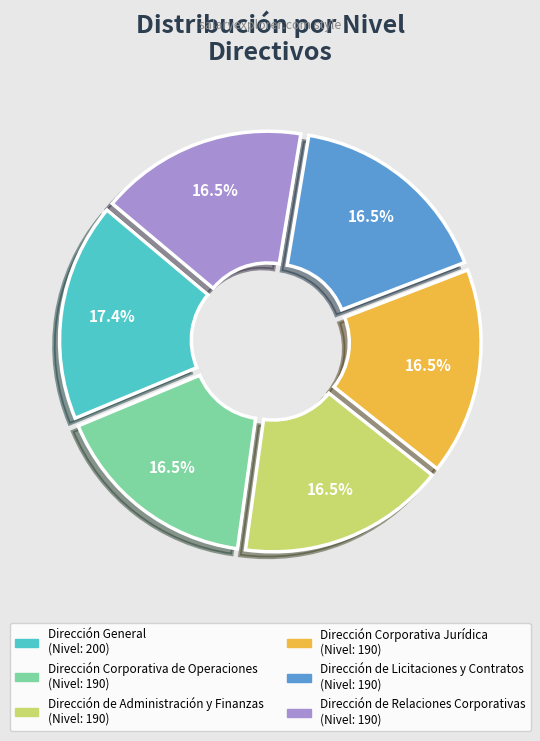

Which category has the biggest portion of the pie?

Dirección General